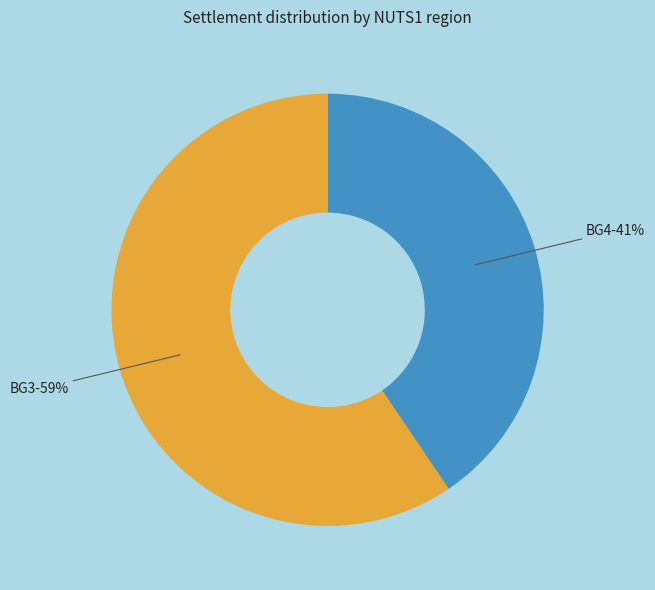

To the nearest percent, what is the average slice percentage?

50%